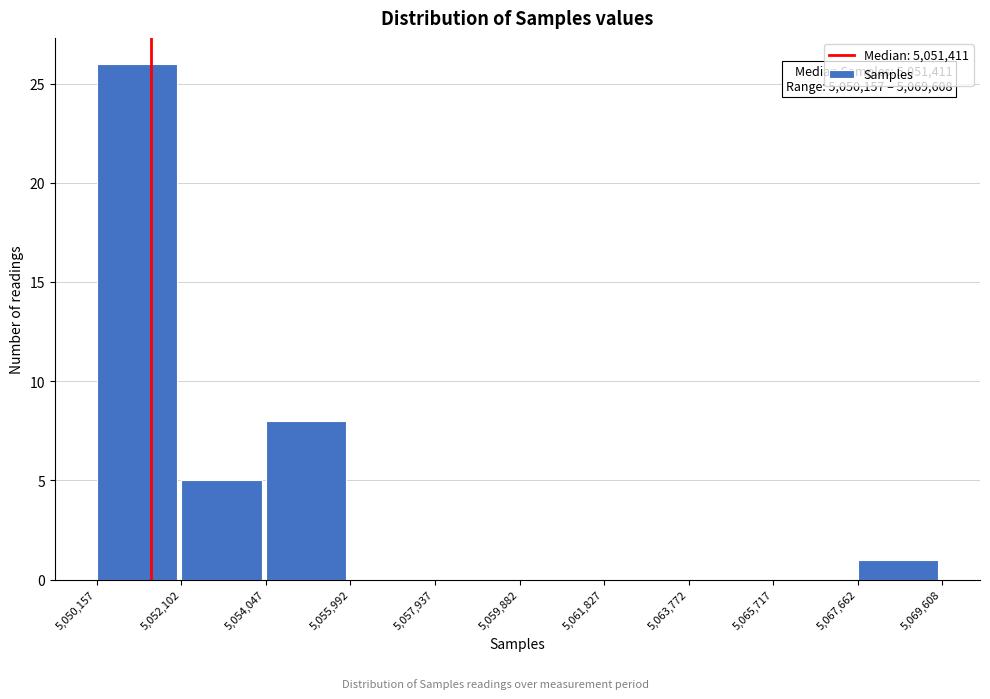

Which range on the x-axis has the tallest bar?

5,050,157 to 5,052,102